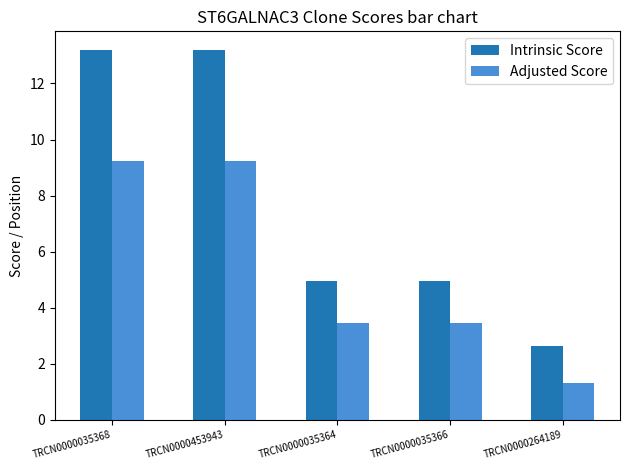

What is the sum of the Intrinsic Score values at TRCN0000264189 and TRCN0000035364?

7.6